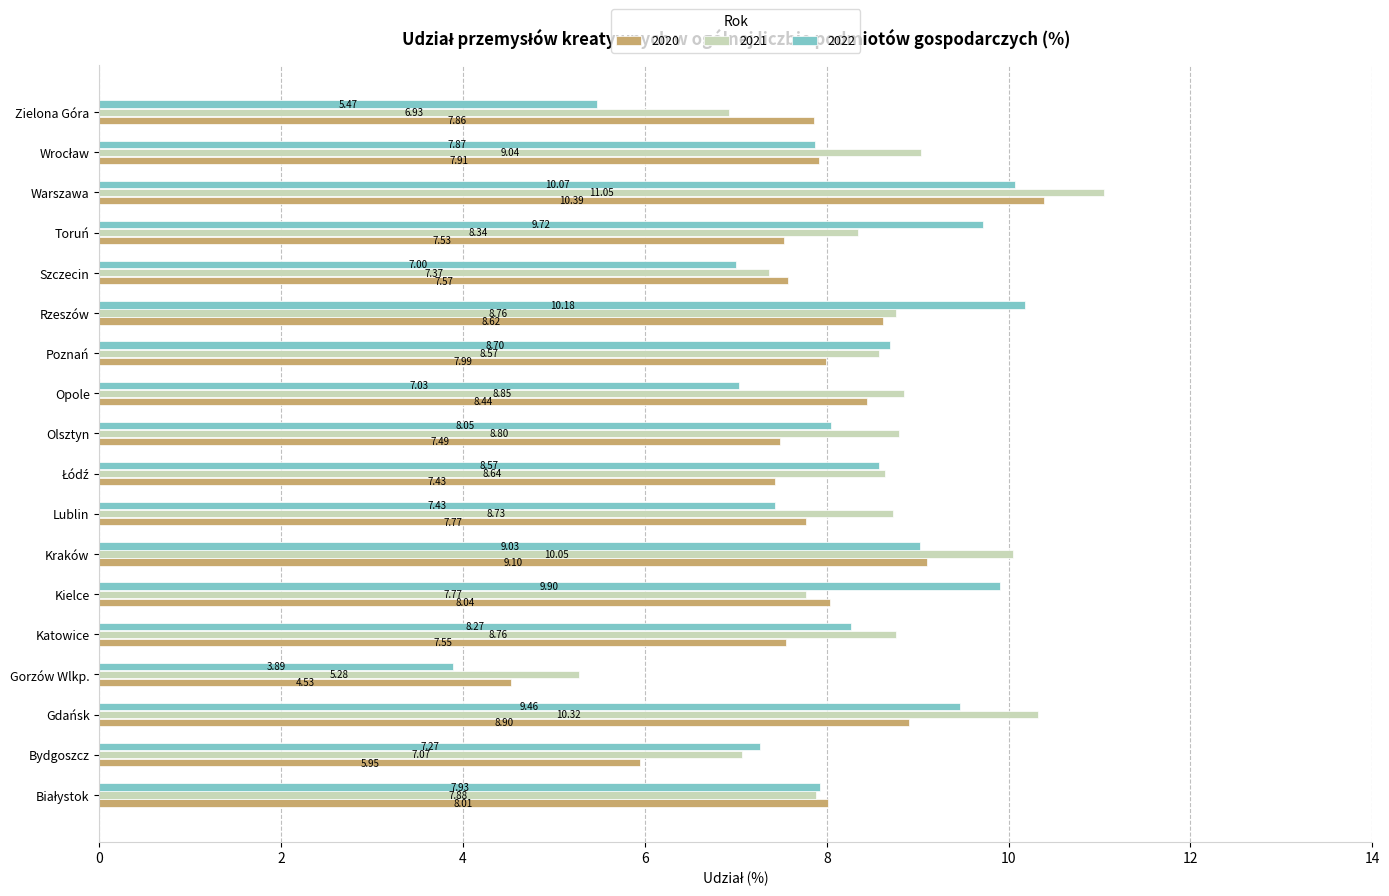

At Lublin, list the series in order from largest to smallest.

2021, 2020, 2022